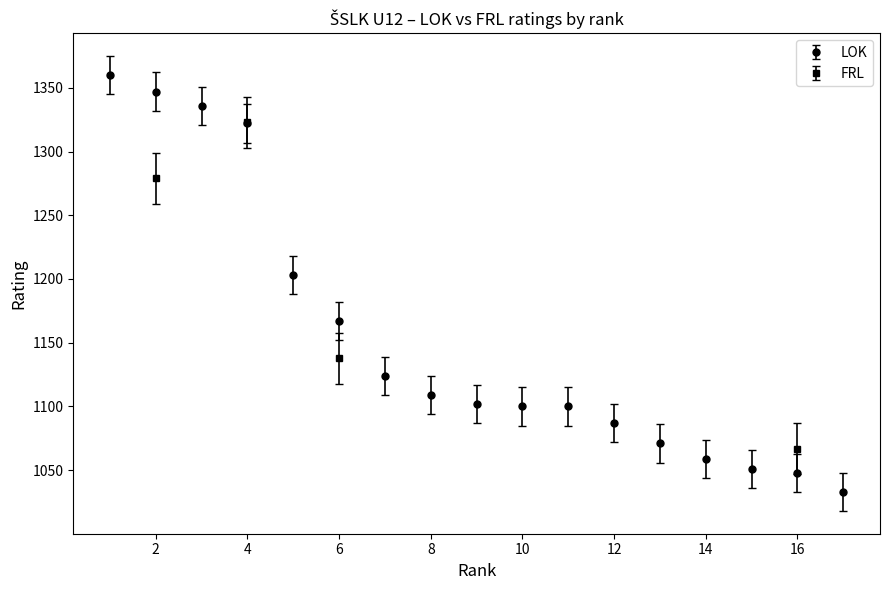

The value at 2 is 2356. True or false?

False